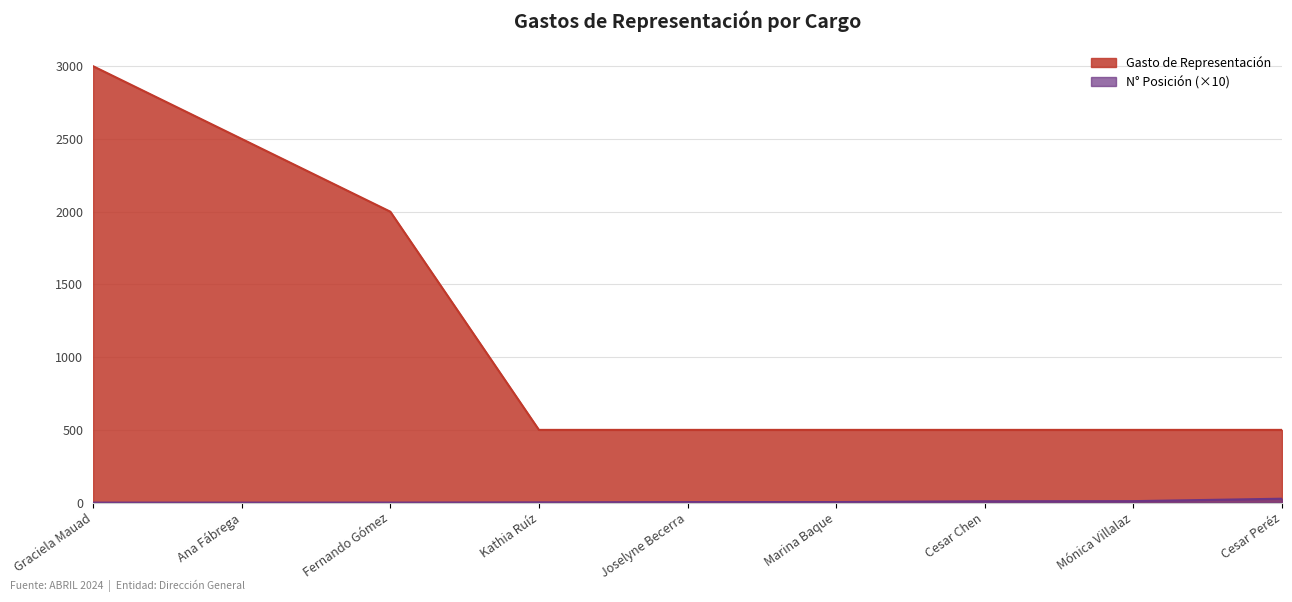

Reading left to right, transcribe all the data shown in this chart.

Gasto de Representación: 3000.0	2500.0	2000.0	500.0	500.0	500.0	500.0	500.0	500.0
N° Posición: 0.1	0.2	0.3	1.9	3.8	4.0	9.4	10.2	27.0